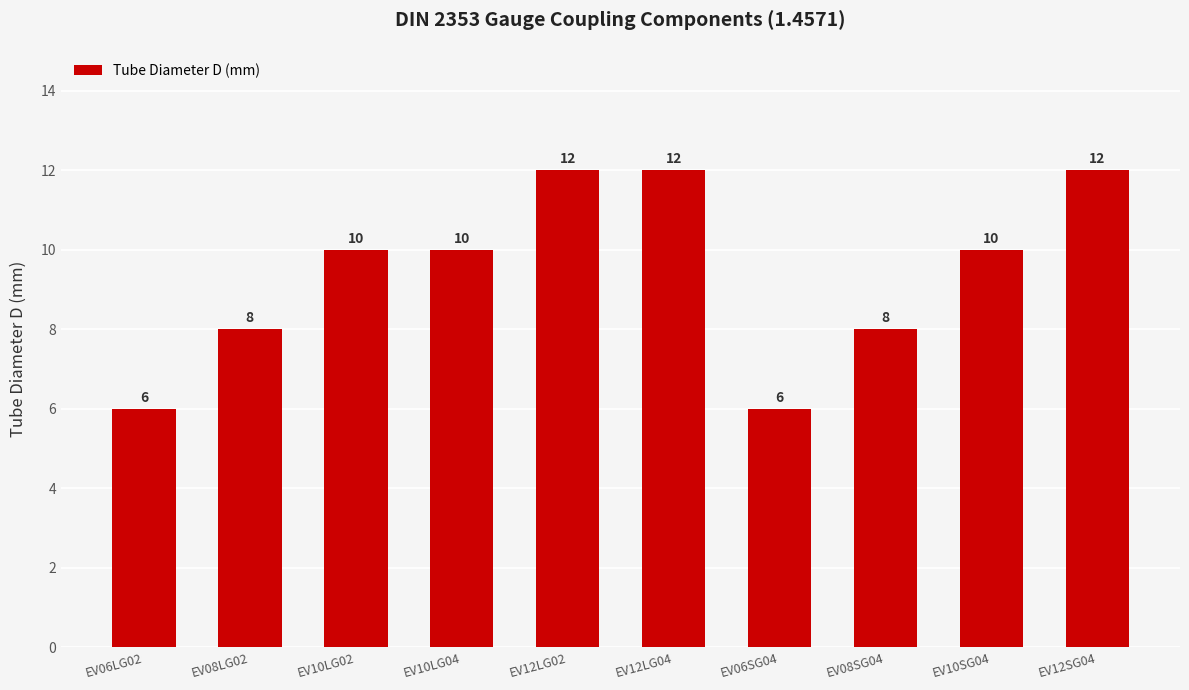

What is the sum of the values at EV12LG02 and EV08SG04?

20